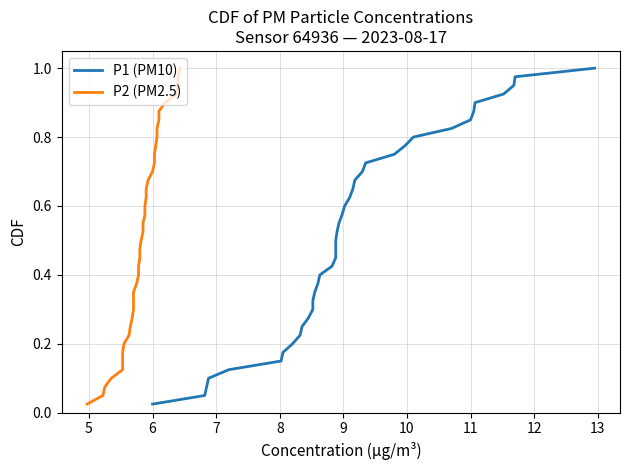

What are all the series names shown in the legend?

P1 (PM10), P2 (PM2.5)